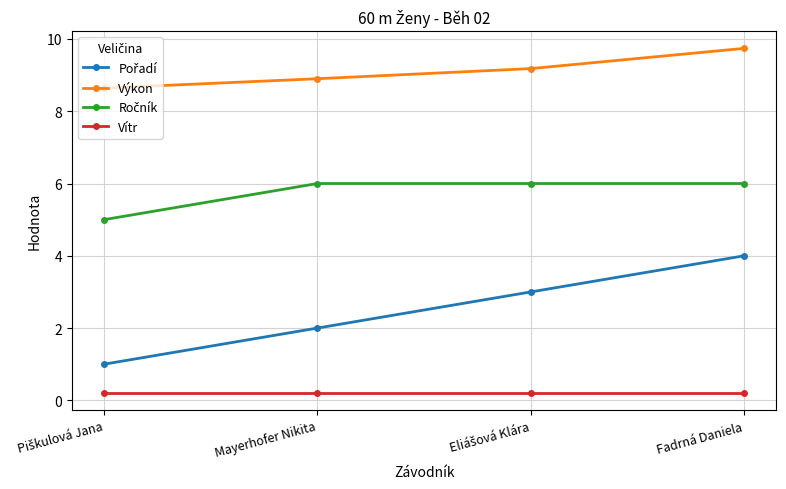

At which category does the chart reach its peak across all series?

Fadrná Daniela